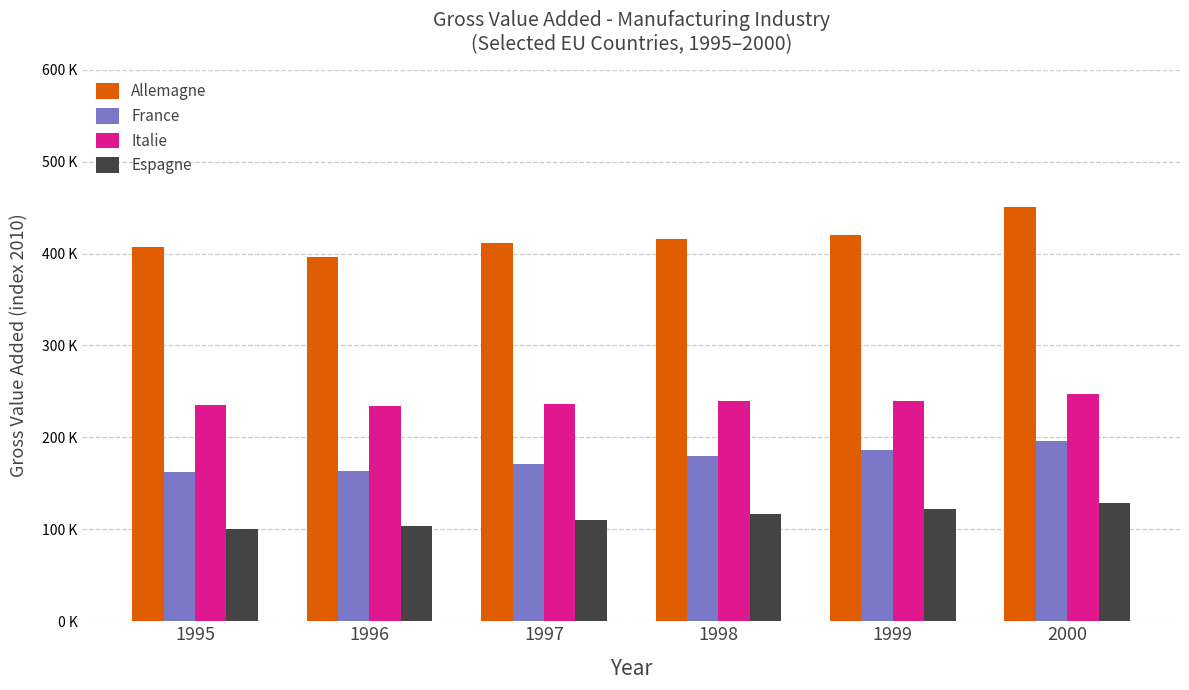

Does the chart contain stacked bars?

No